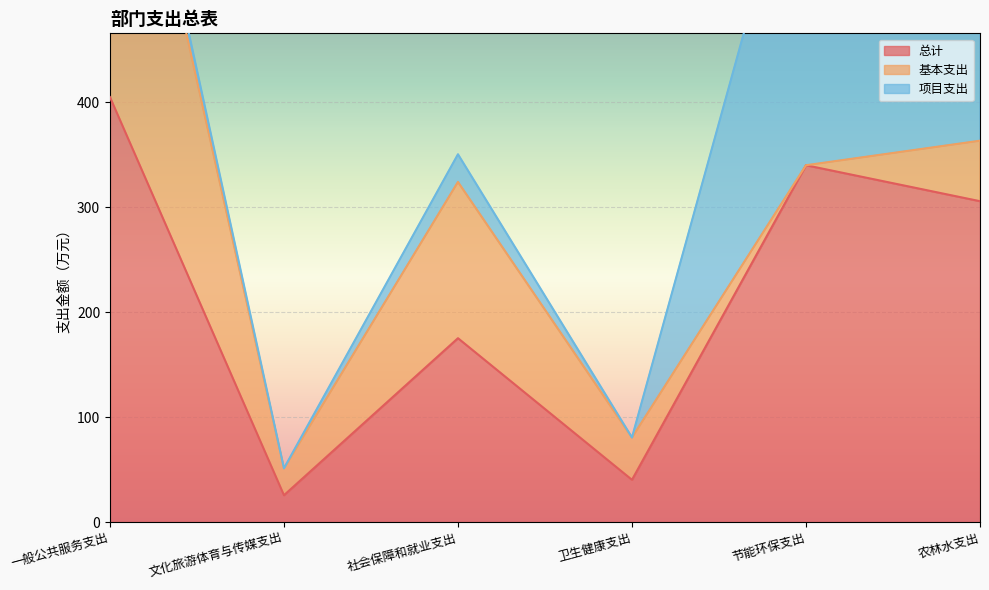

Between 节能环保支出 and 卫生健康支出, which is larger?

节能环保支出